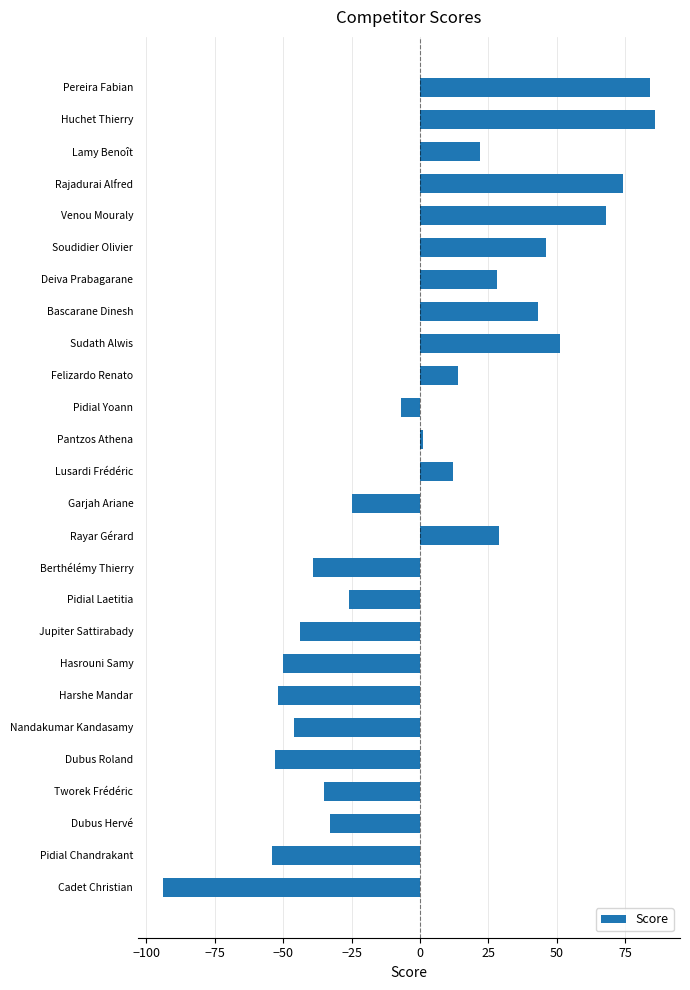

Between Venou Mouraly and Felizardo Renato, which is larger?

Venou Mouraly